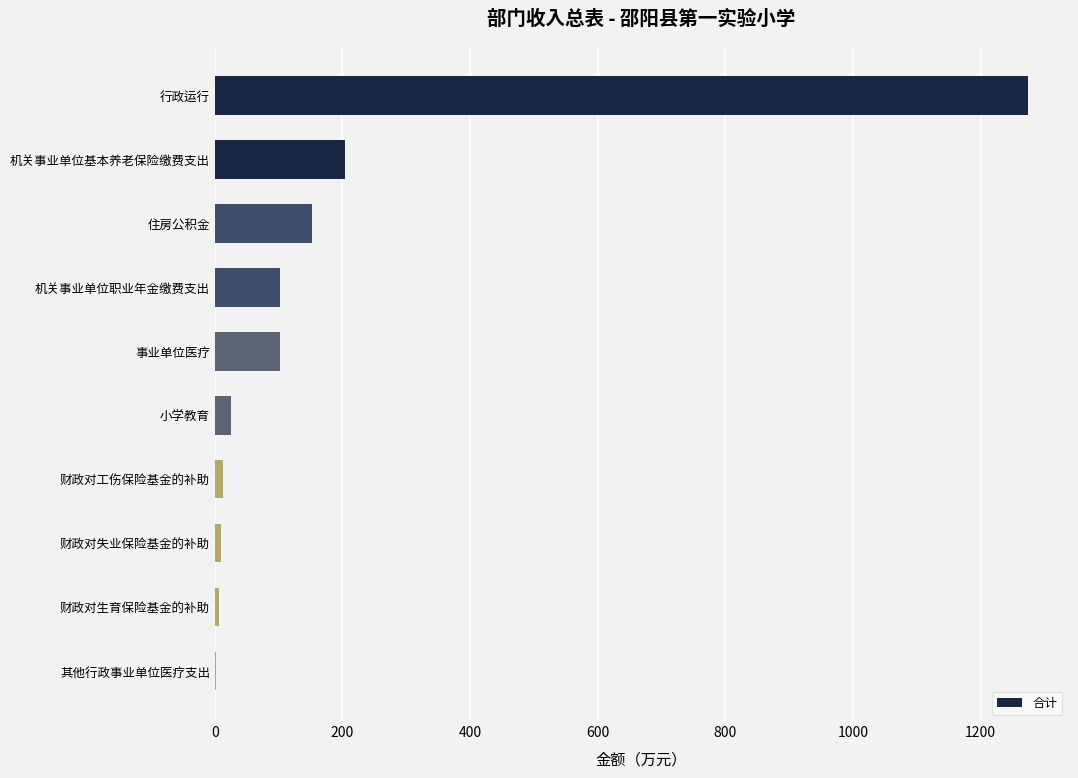

Are the bars horizontal?

Yes